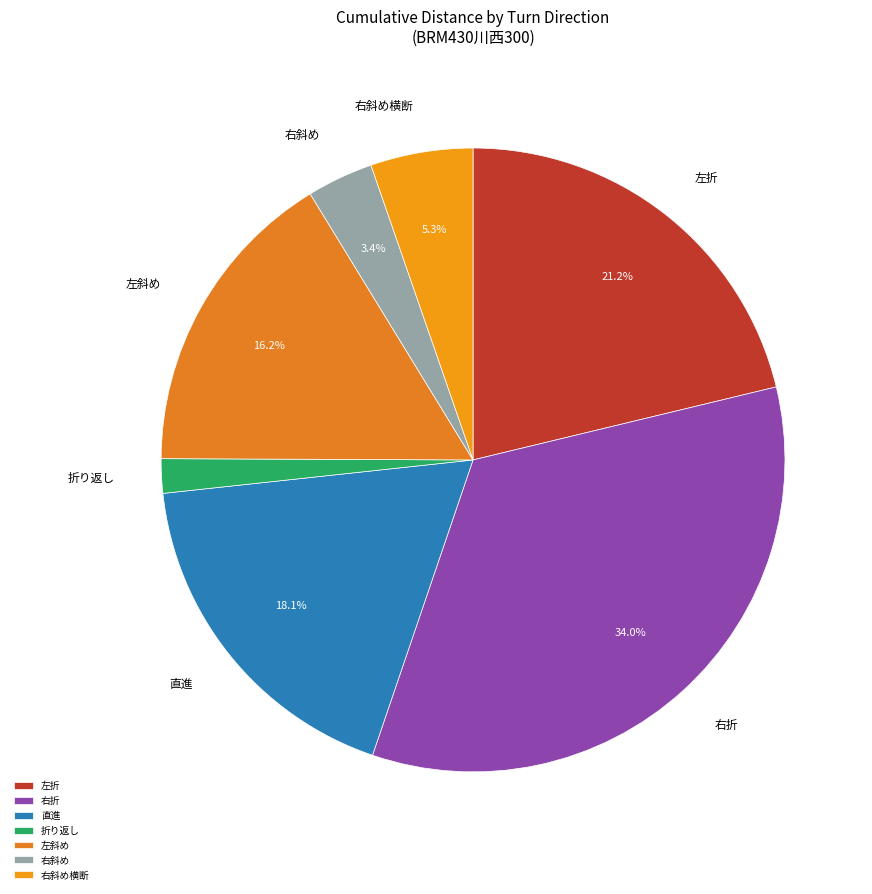

Which has a higher value, 右斜め or 左斜め?

左斜め